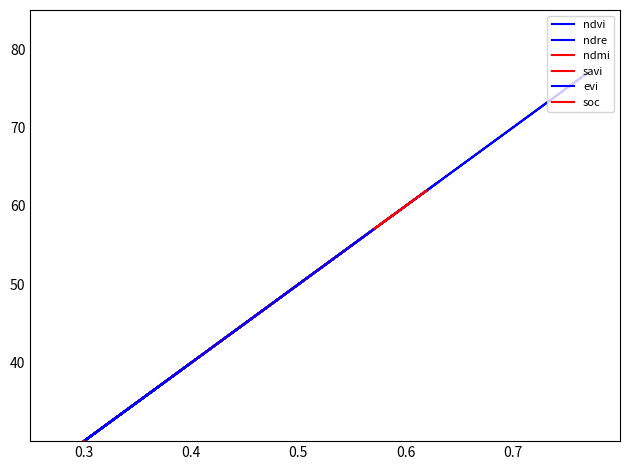

Which series ends up on top after the final intersection of ndmi and ndvi?

ndvi